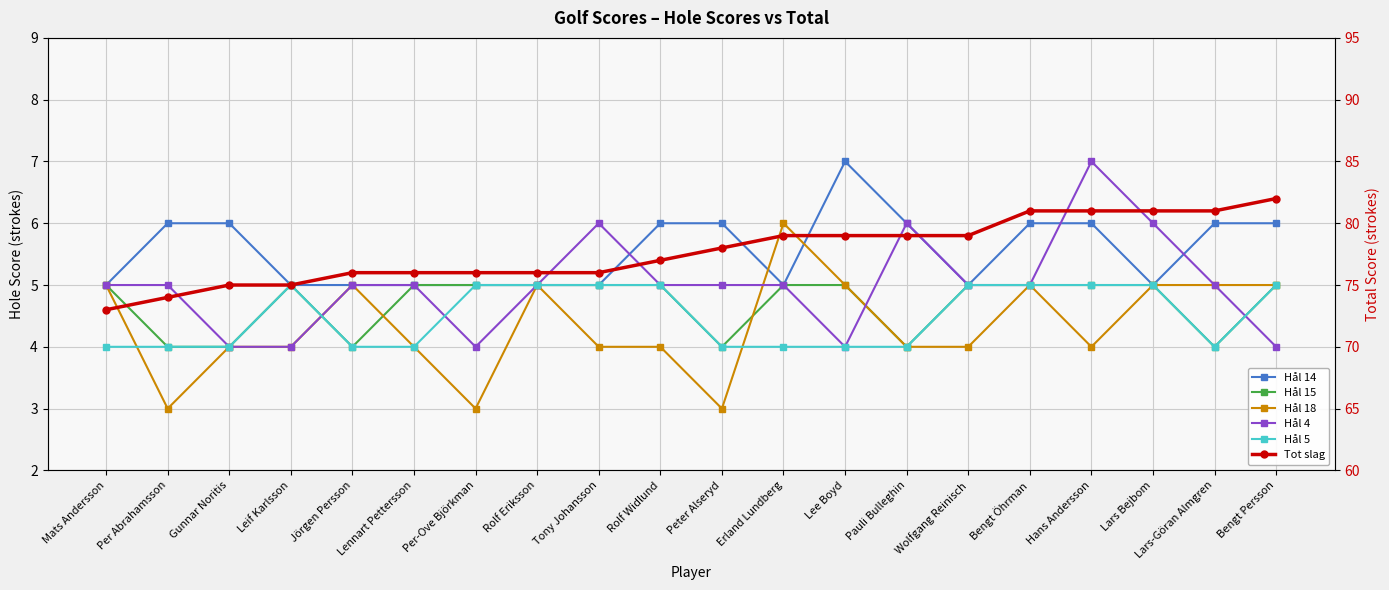

Is it true that Hål 15 equals 4 at Gunnar Noritis?

True